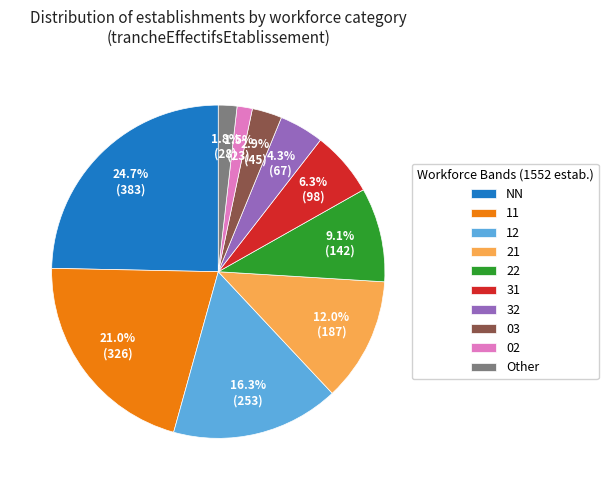

To the nearest percent, what is the average slice percentage?

10%